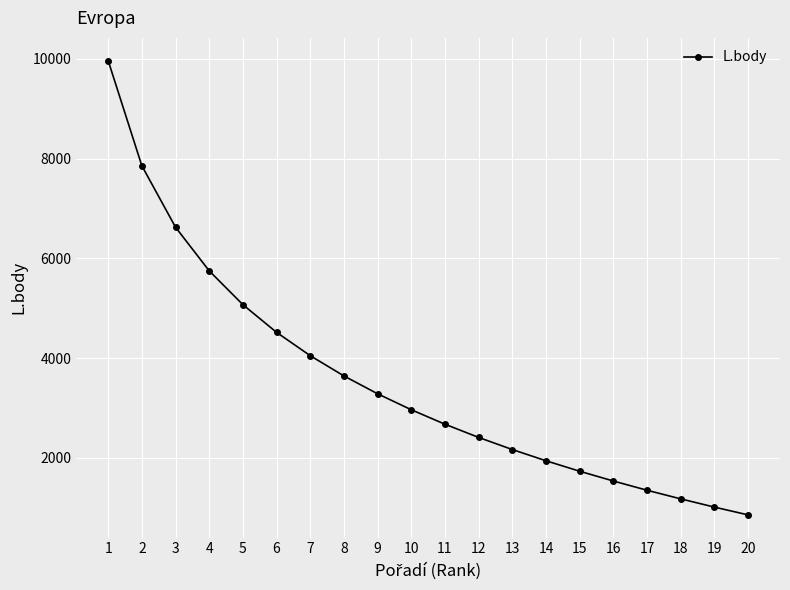

Is this an area chart (filled region under the line)?

No